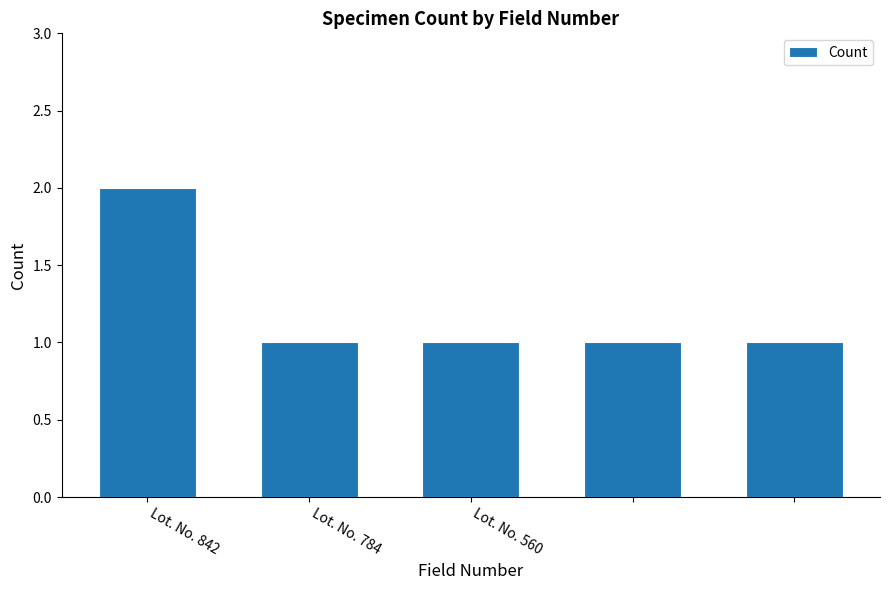

What is the sum of all values?

6